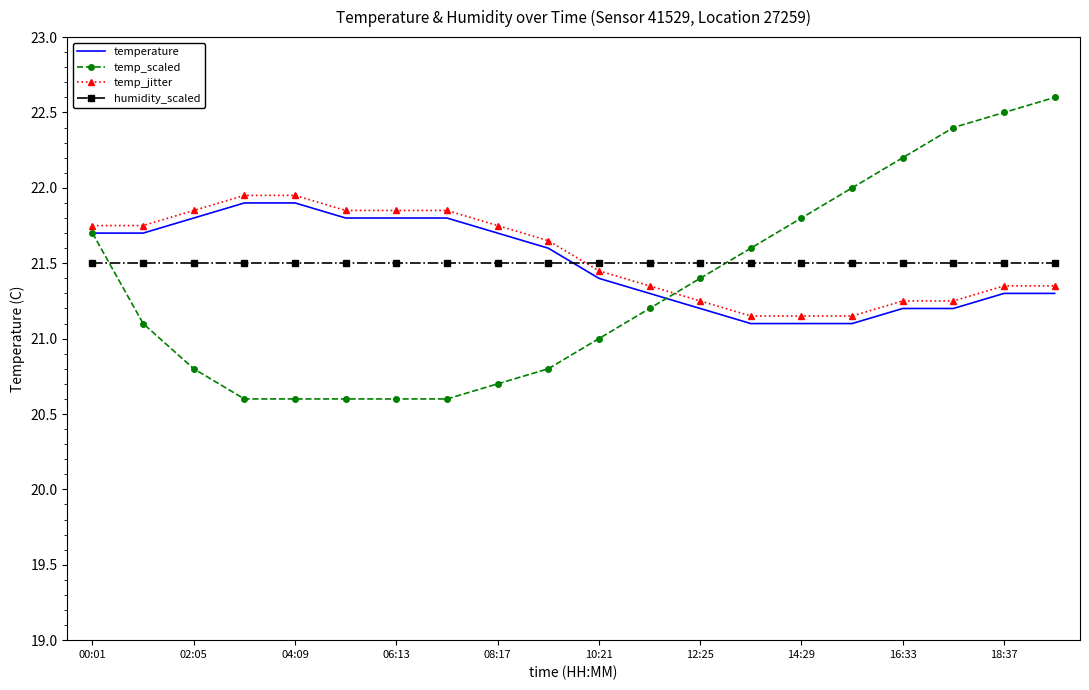

What is the smallest value displayed?

20.6